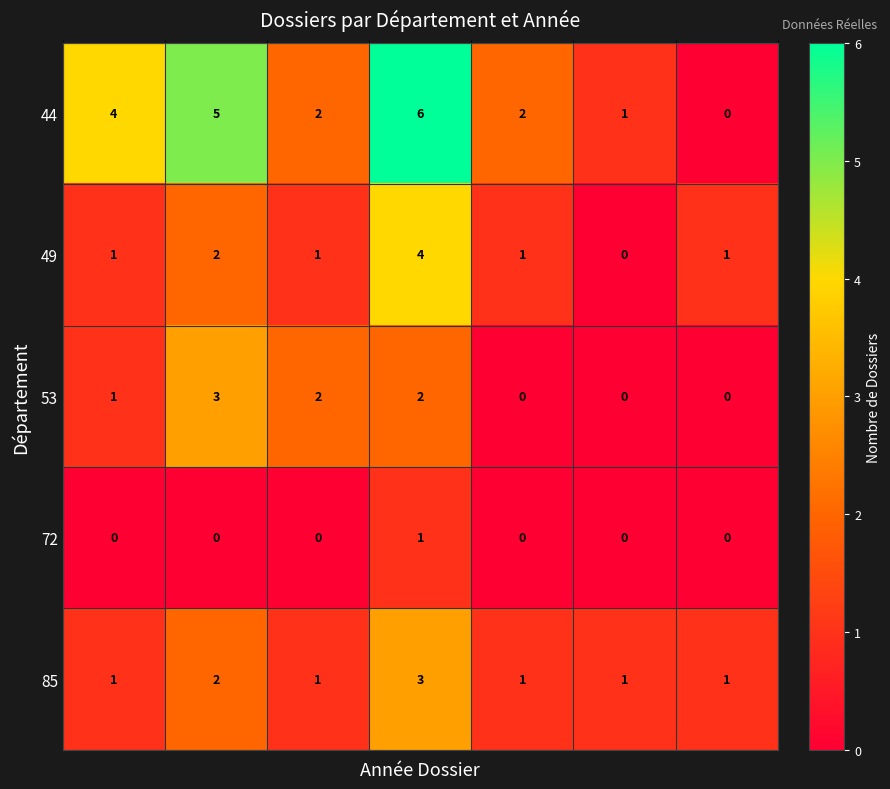

How many 49 values are between 1 and 2?

5